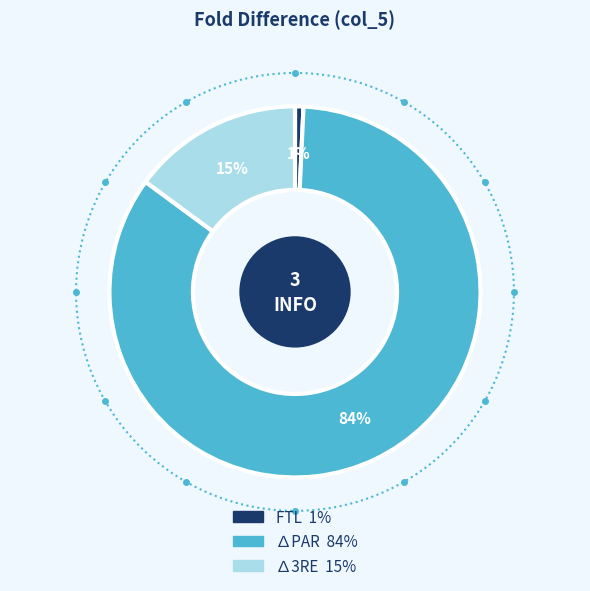

What is the change in value from FTL to ∆3RE?

+21.9